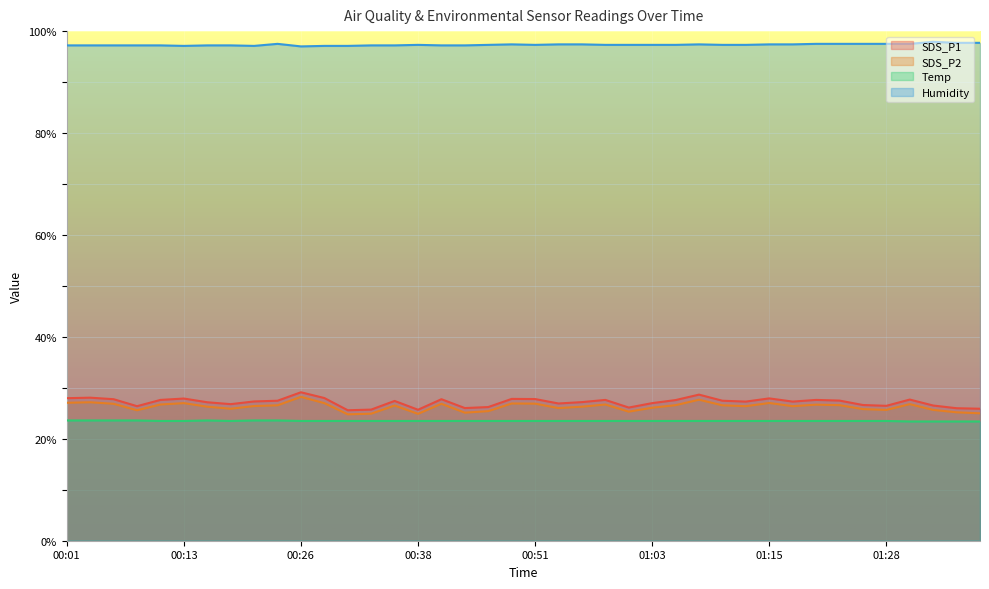

Which series has the largest total across all categories?

Humidity